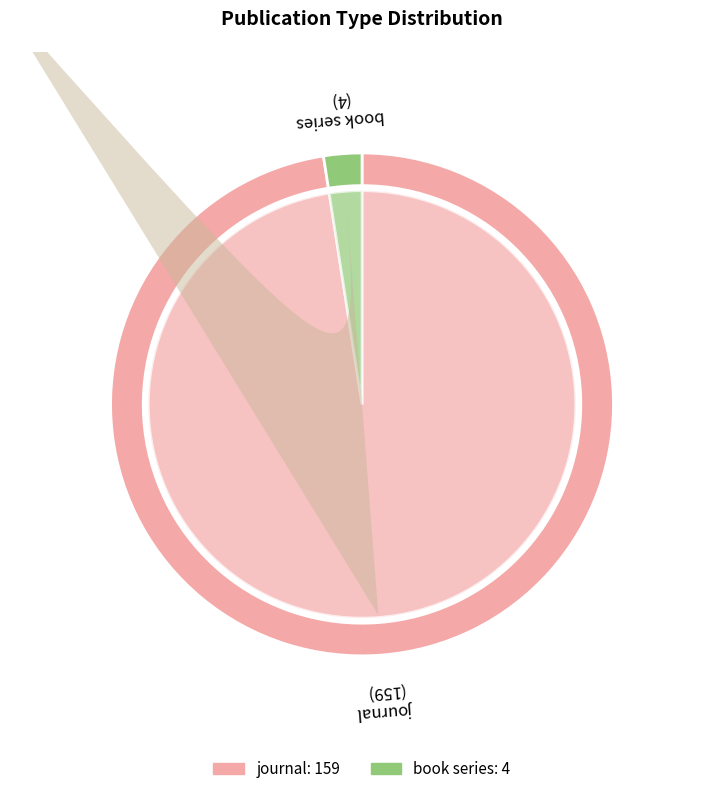

Does book series represent more than half of the total?

No